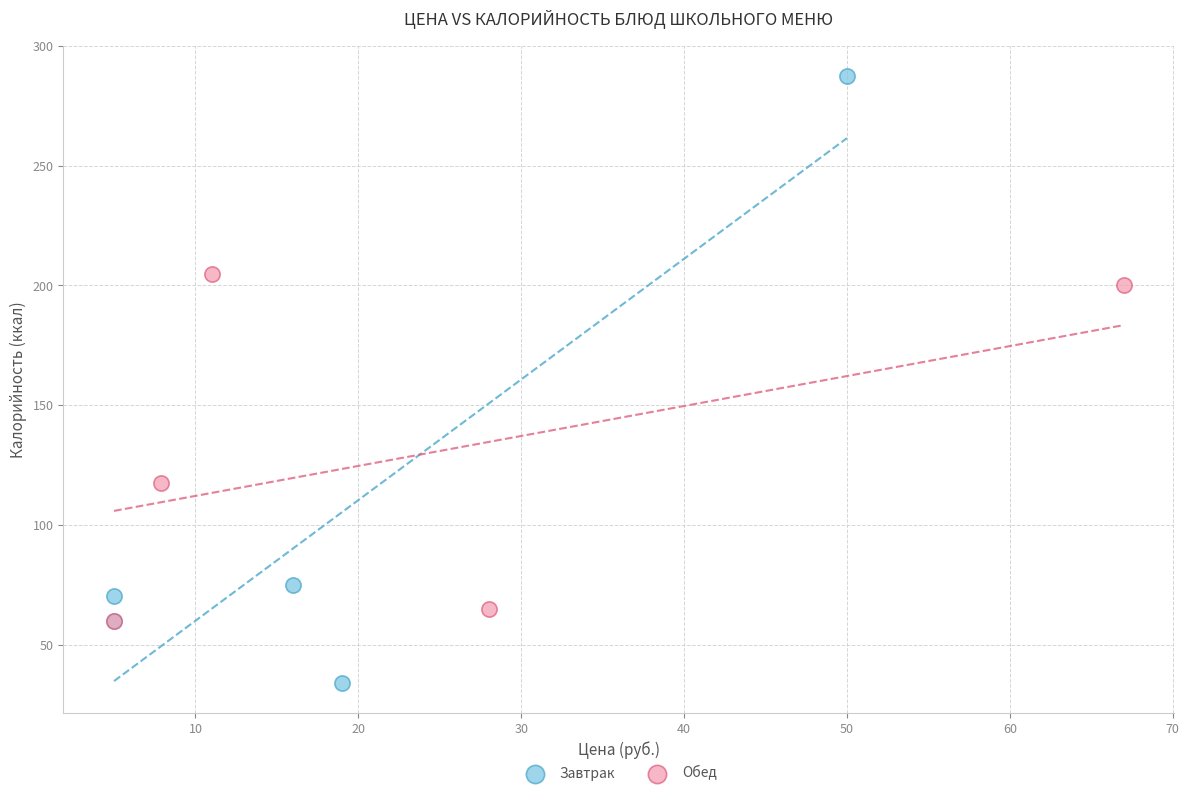

What are all the series names shown in the legend?

Завтрак, Обед